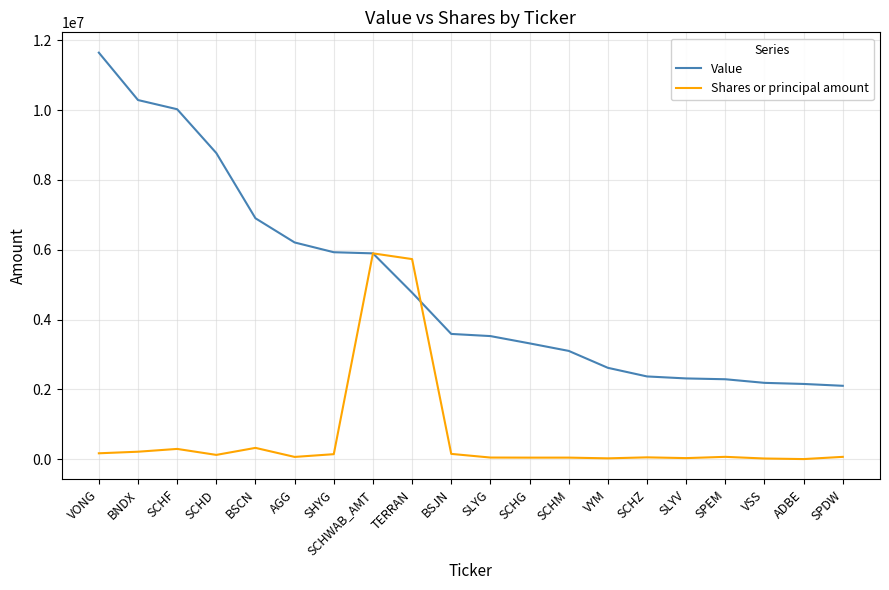

The Value series shows 2187311 at VSS. True or false?

True